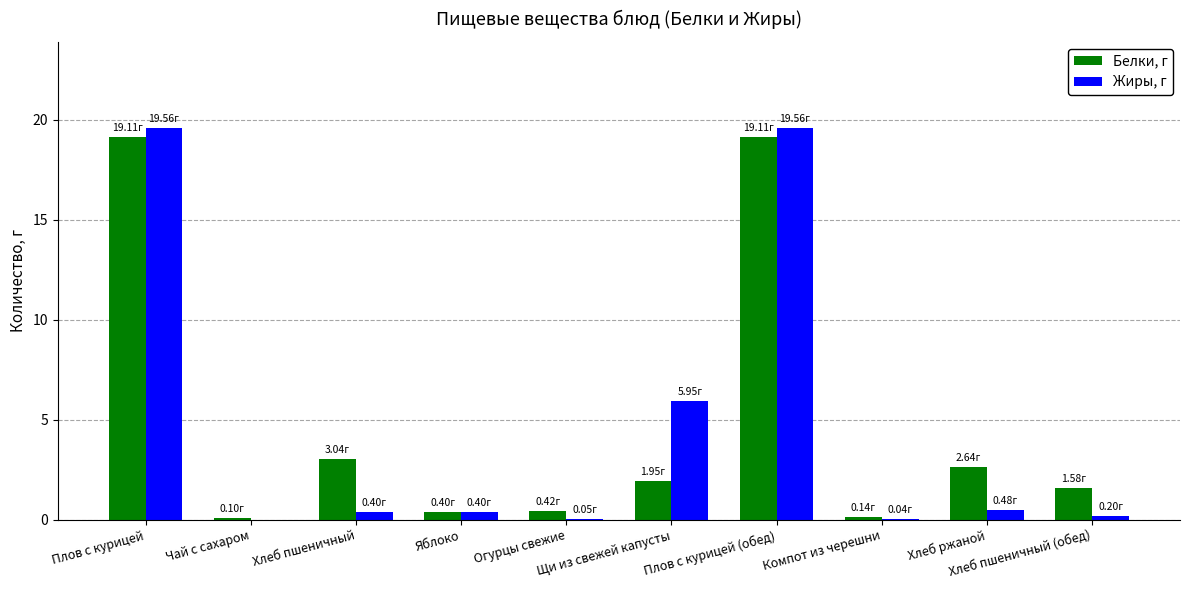

What is the sum of all Белки, г values?

48.5